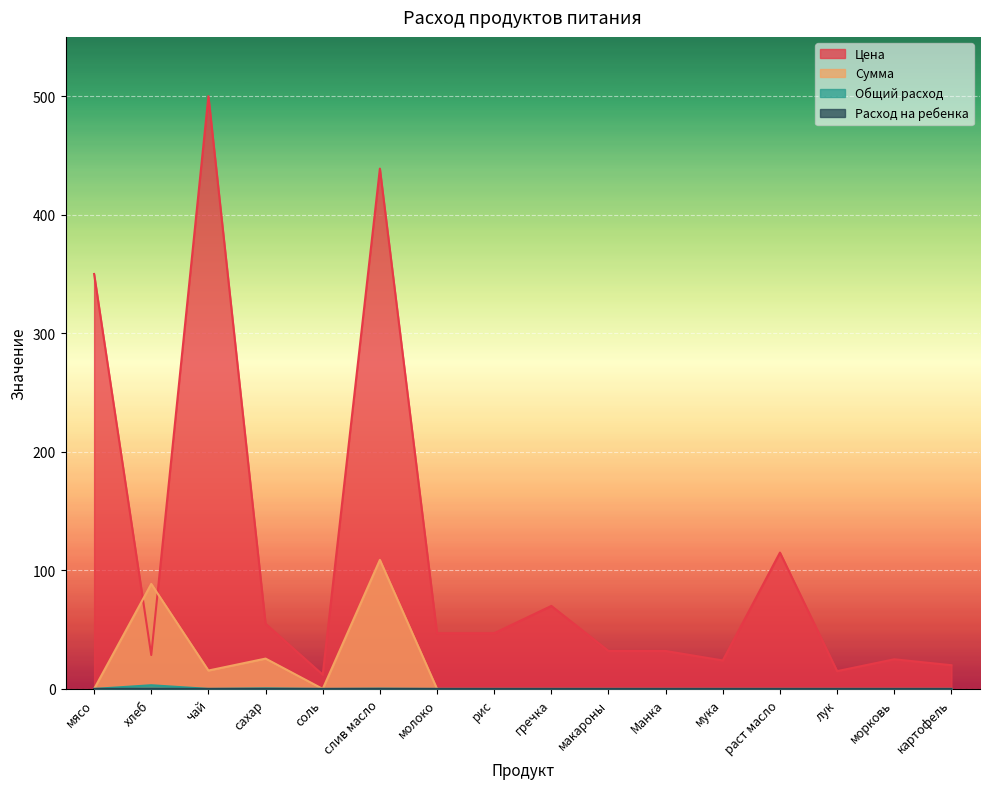

Which category has the lowest value across all series?

мясо